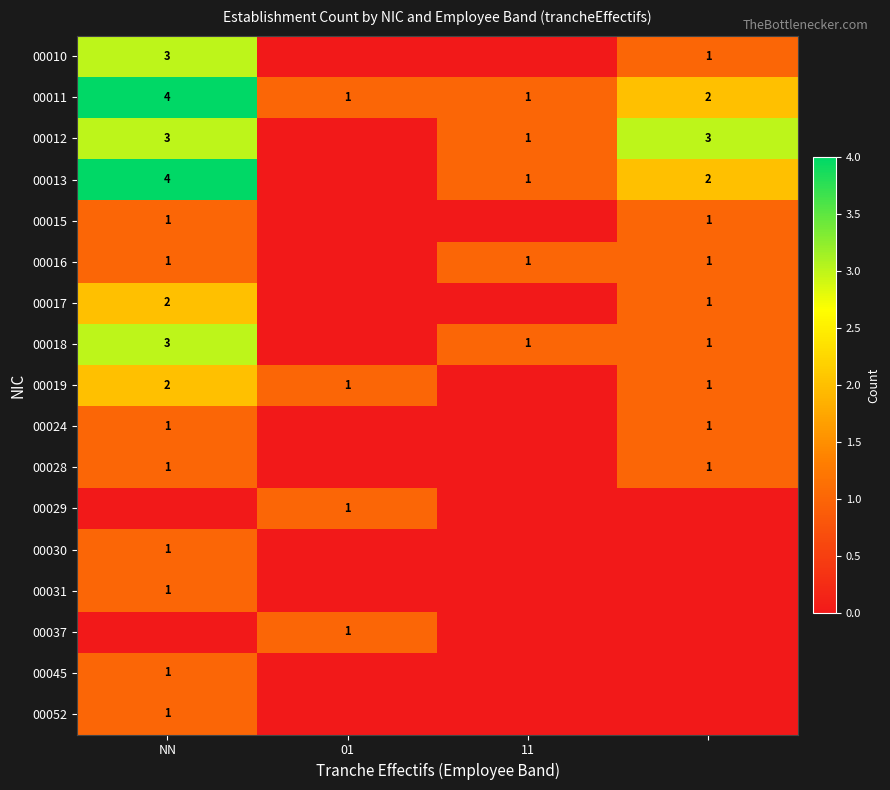

The 00019 series shows 1 at NN. True or false?

False